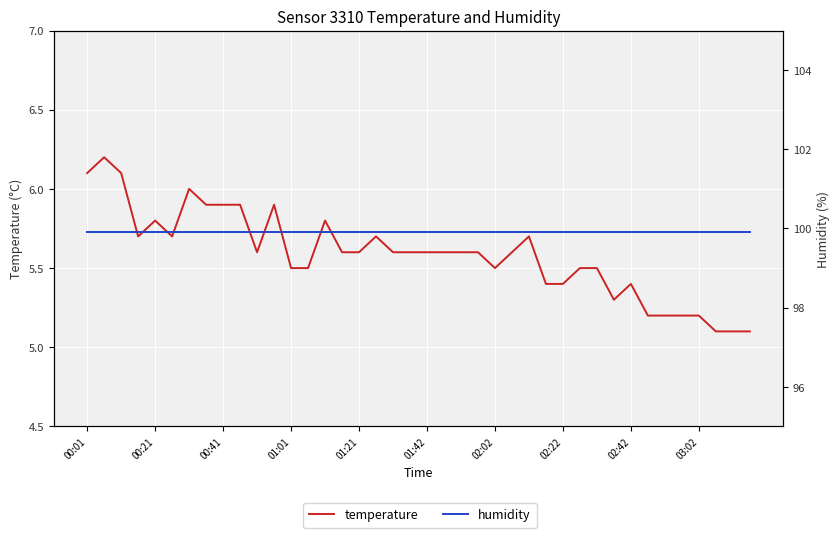

Which series has the largest total across all categories?

humidity